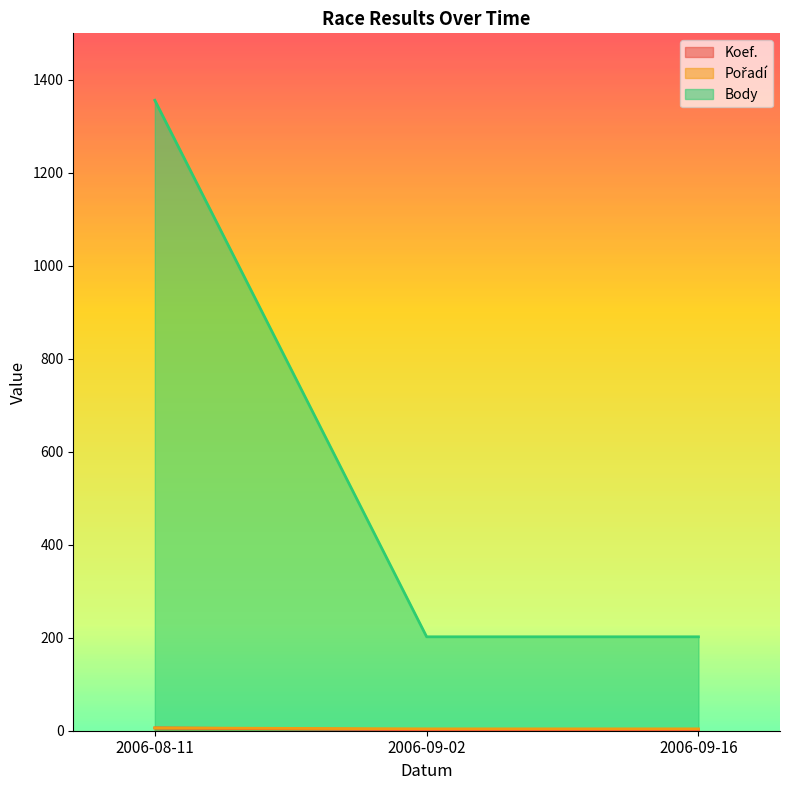

What is the average value of the Body series?

587